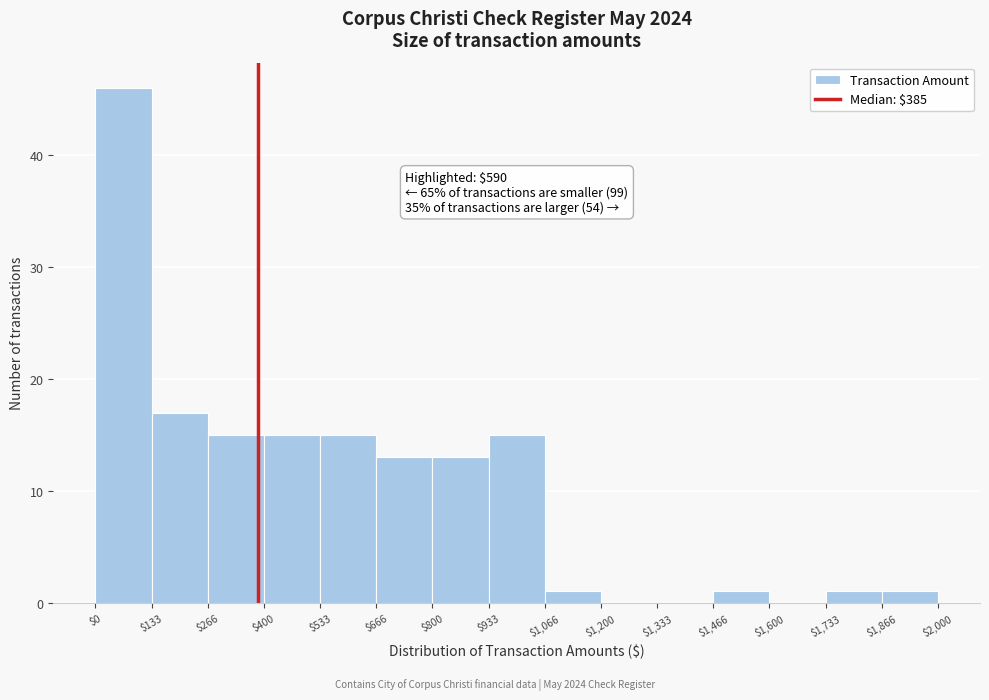

Over which range of the x-axis is the bar tallest?

$0 to $133